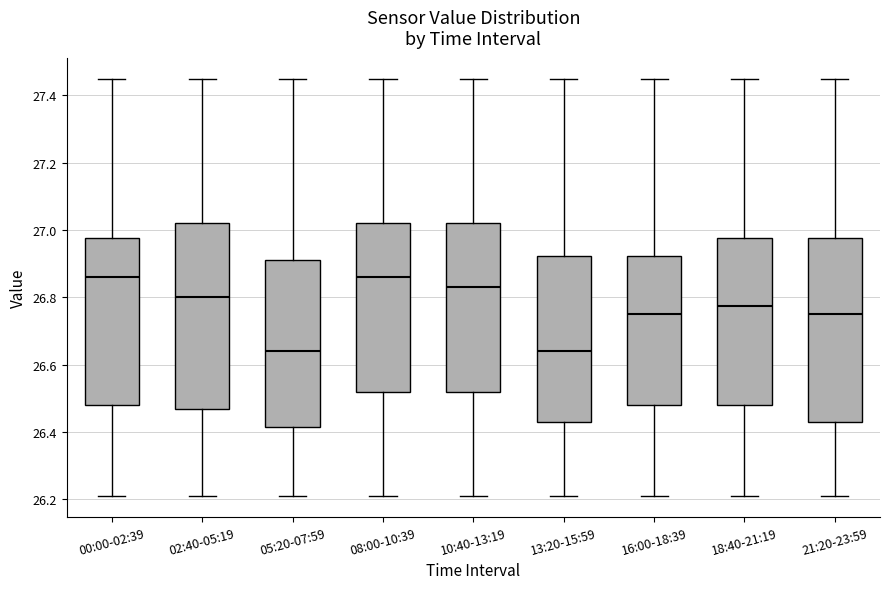

Reading left to right, transcribe this box plot: for each box, give where its median line is, the range the box spans, and where its two whiskers end, as read against the y-axis. The values are not printed on the chart, so give them approximately, as read against the axis.

00:00-02:39: median 26.86, box 26.48 to 26.98, whiskers 26.22 to 27.46
02:40-05:19: median 26.80, box 26.46 to 27.02, whiskers 26.22 to 27.46
05:20-07:59: median 26.64, box 26.42 to 26.92, whiskers 26.22 to 27.46
08:00-10:39: median 26.86, box 26.52 to 27.02, whiskers 26.22 to 27.46
10:40-13:19: median 26.84, box 26.52 to 27.02, whiskers 26.22 to 27.46
13:20-15:59: median 26.64, box 26.44 to 26.92, whiskers 26.22 to 27.46
16:00-18:39: median 26.76, box 26.48 to 26.92, whiskers 26.22 to 27.46
18:40-21:19: median 26.78, box 26.48 to 26.98, whiskers 26.22 to 27.46
21:20-23:59: median 26.76, box 26.44 to 26.98, whiskers 26.22 to 27.46